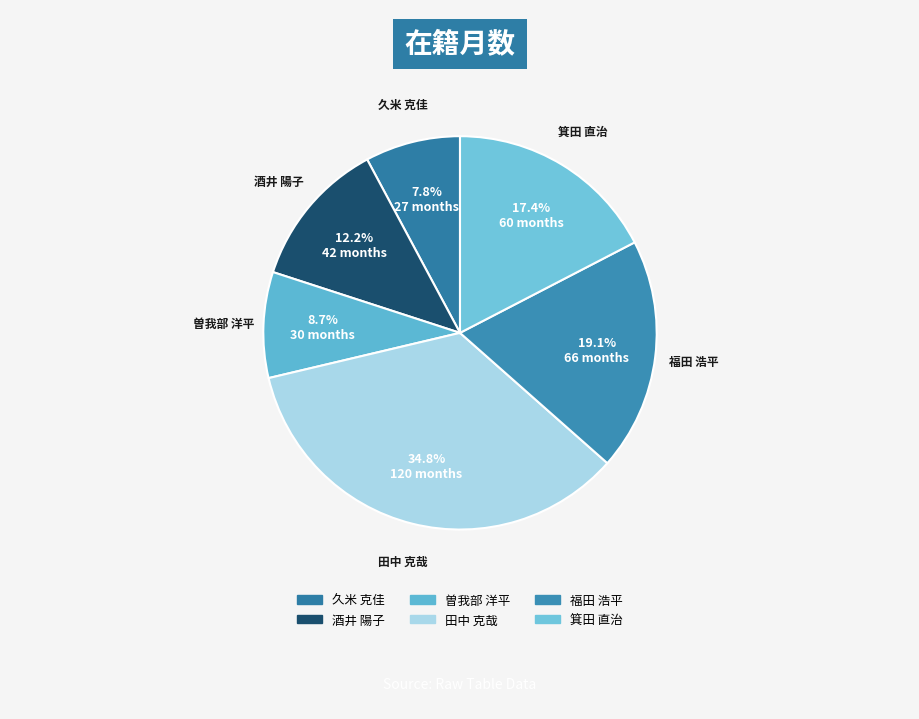

To the nearest percent, what is the difference between the 酒井 陽子 and 田中 克哉 slice percentages?

23%